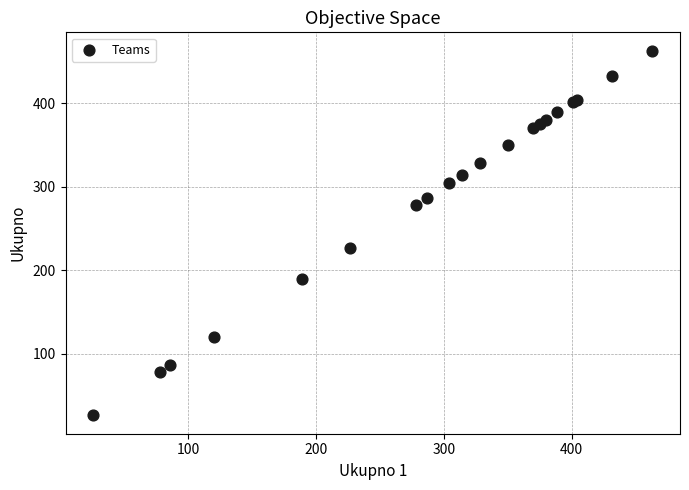

What Y value in the scatter plot is closest to 244?

227